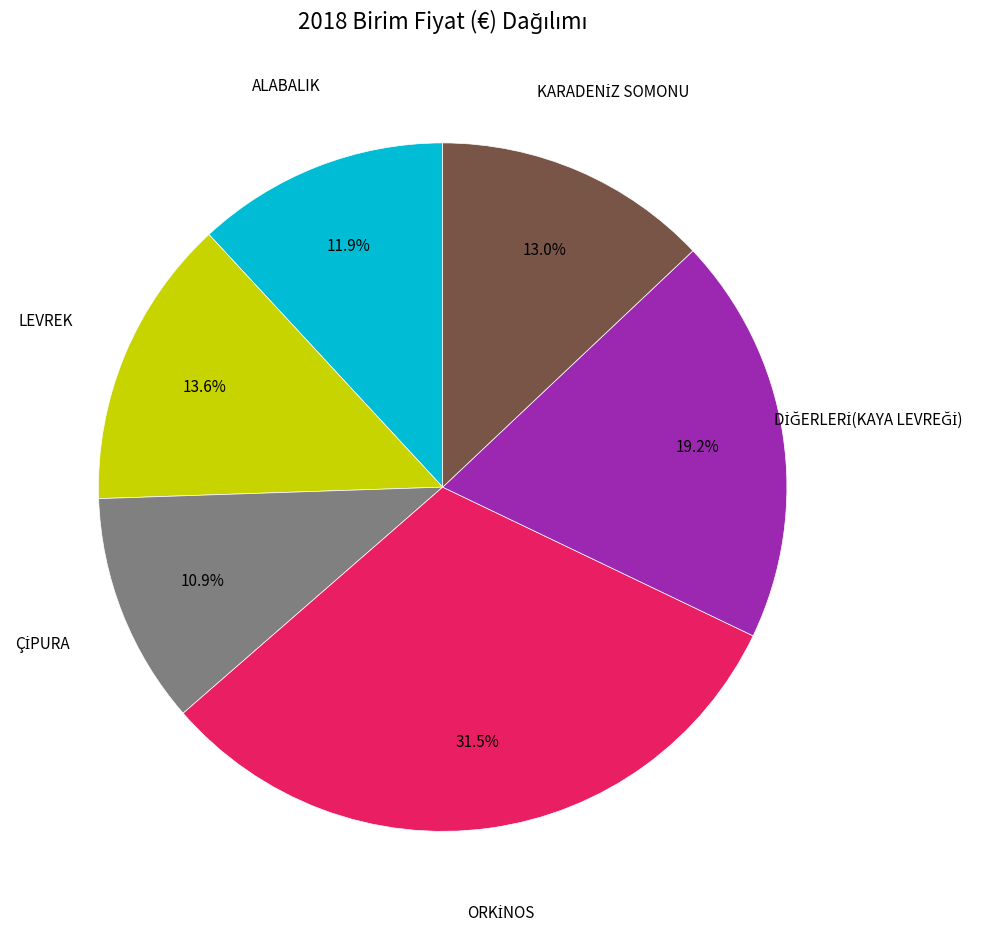

Is there any slice that represents more than half of the pie?

No